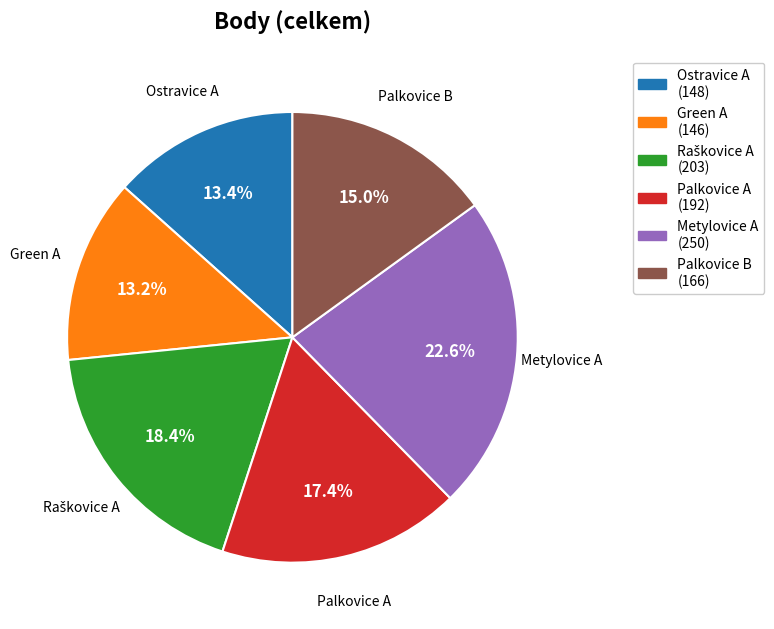

How much of the chart is everything except Green A?

86.8%